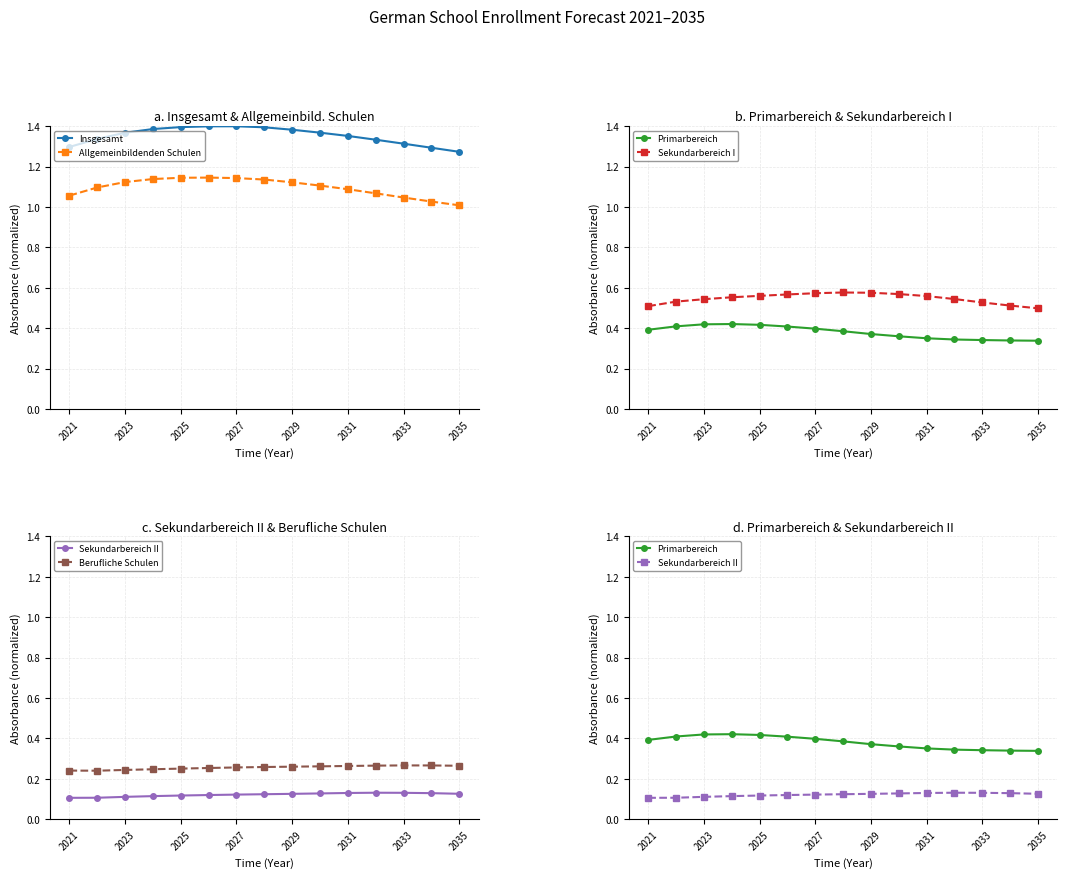

What is the highest value of the Sekundarbereich II series?

0.1